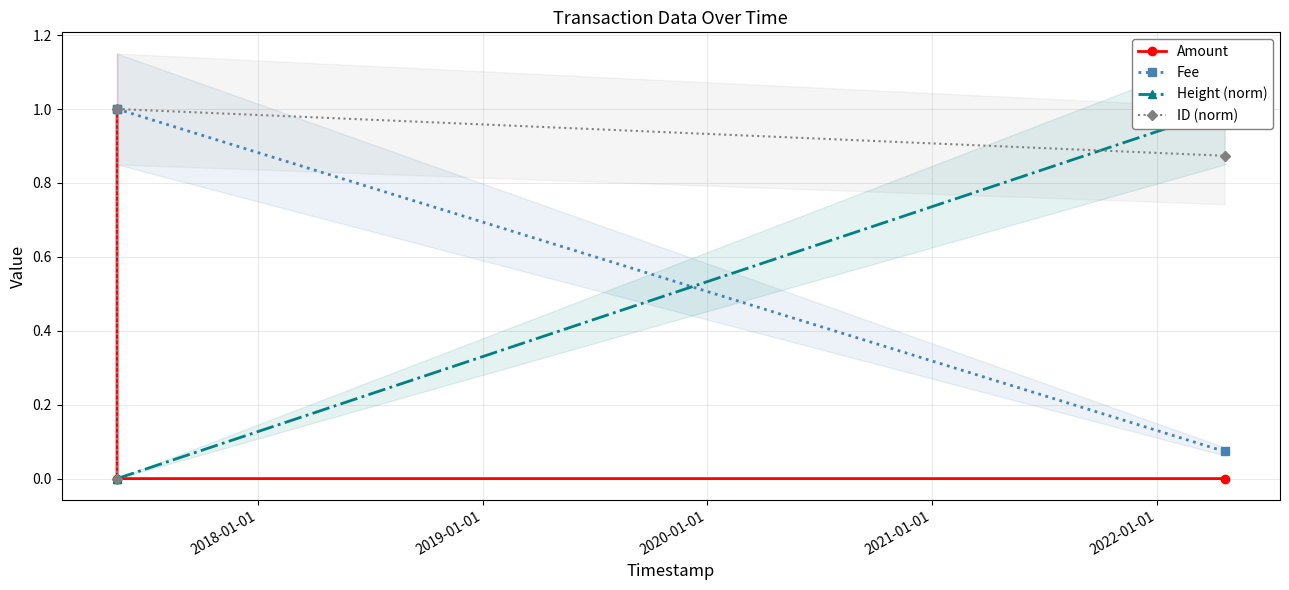

How many lines are shown in the chart?

4